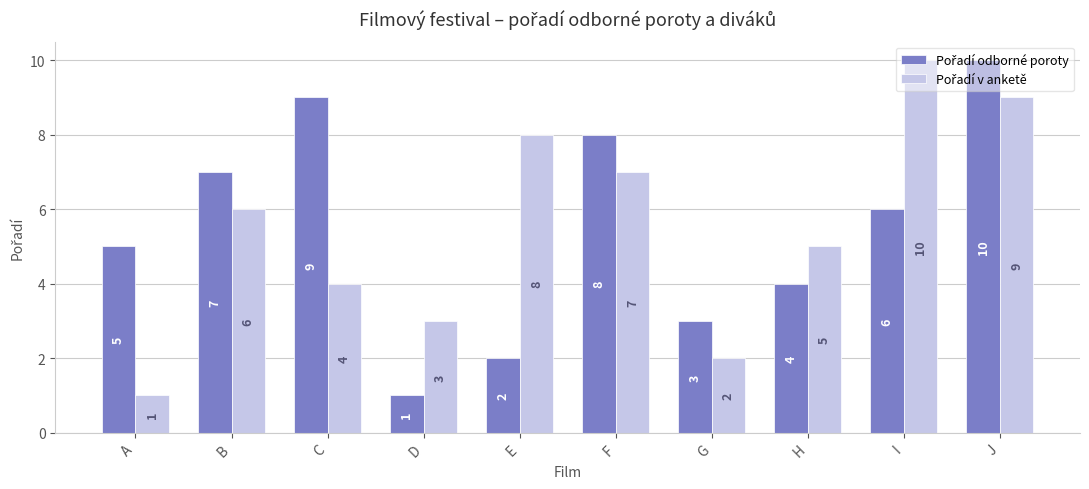

What is the difference between the highest and lowest values at A?

4